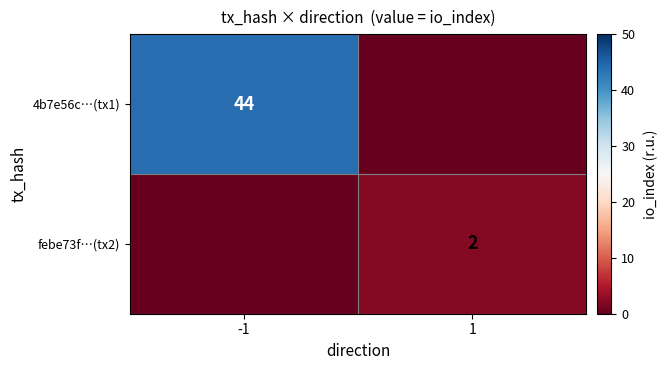

The 4b7e56c…(tx1) series shows 44 at -1. True or false?

True